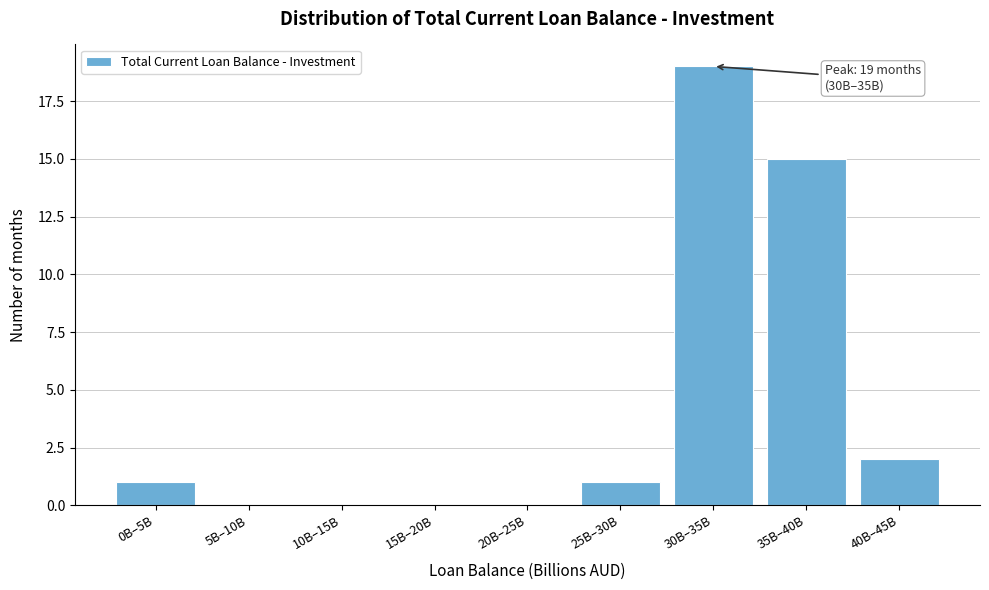

Reading left to right, transcribe all the data shown in this chart.

0B–5B=1	5B–10B=0	10B–15B=0	15B–20B=0	20B–25B=0	25B–30B=1	30B–35B=19	35B–40B=15	40B–45B=2